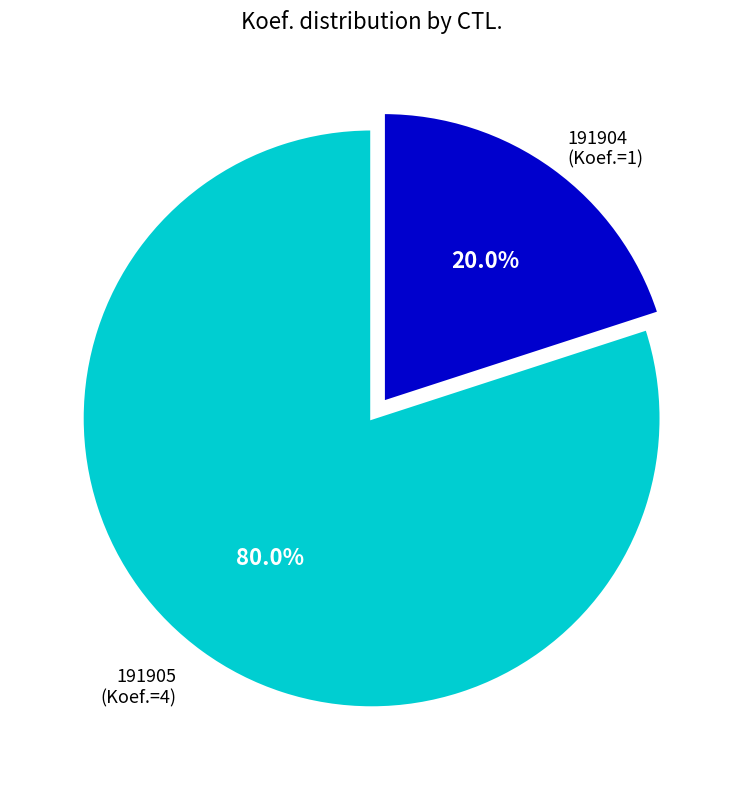

Rank the categories by value from lowest to highest.

191904, 191905